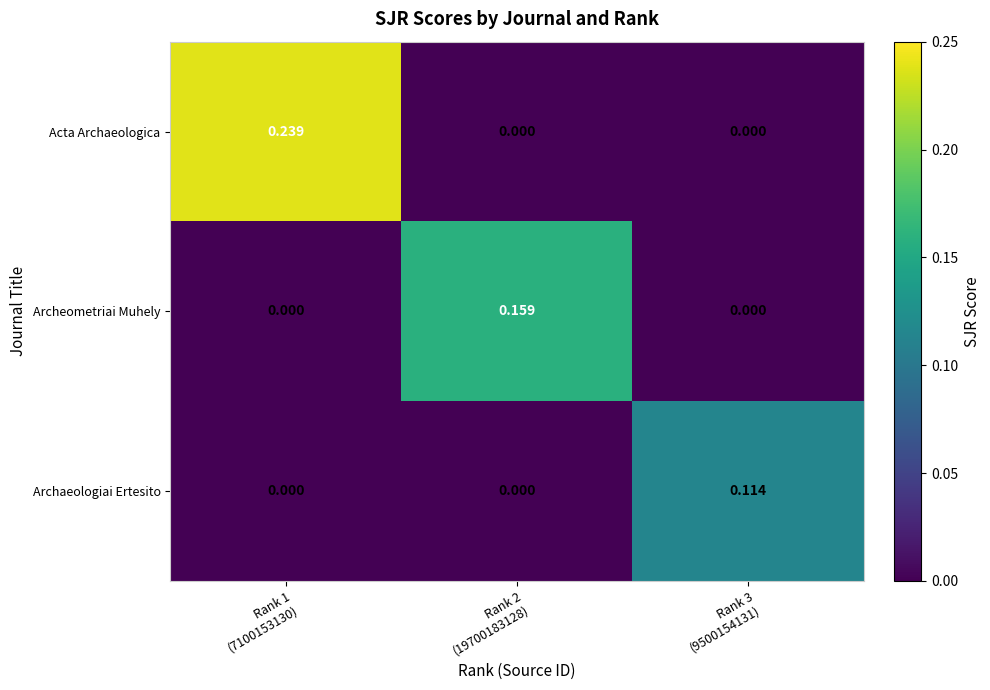

Which series has the largest range (max minus min)?

Acta Archaeologica